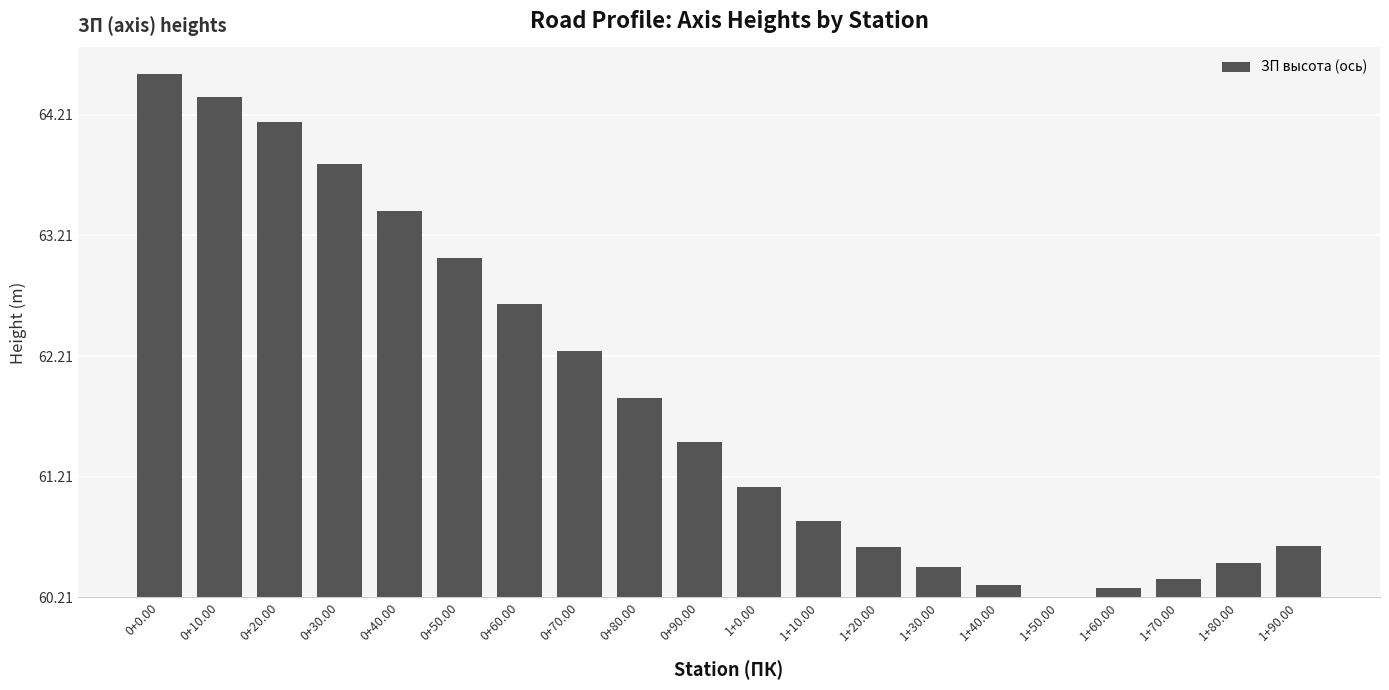

Read the value at 0+40.00.

3.2